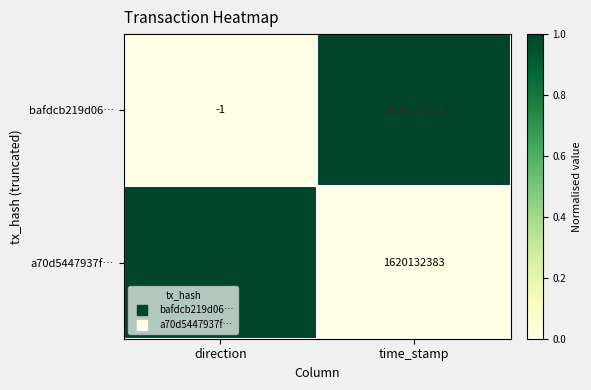

Which series has the largest total across all categories?

bafdcb219d06…